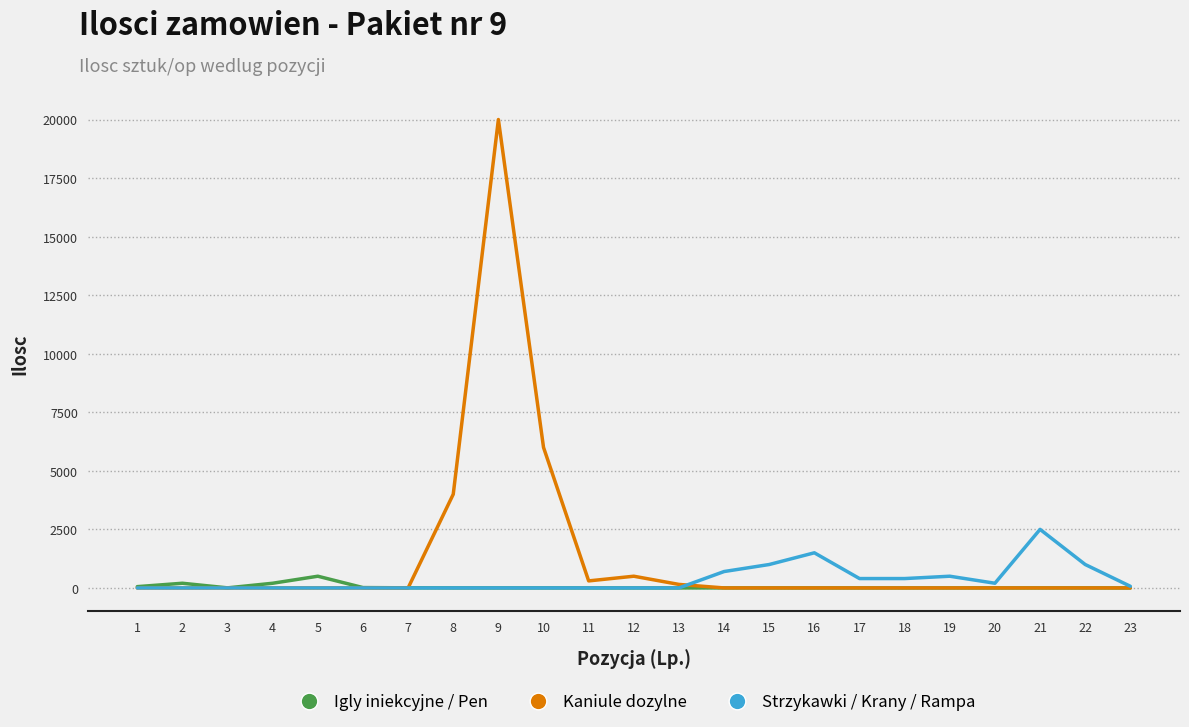

How many categories are shown in the chart?

23